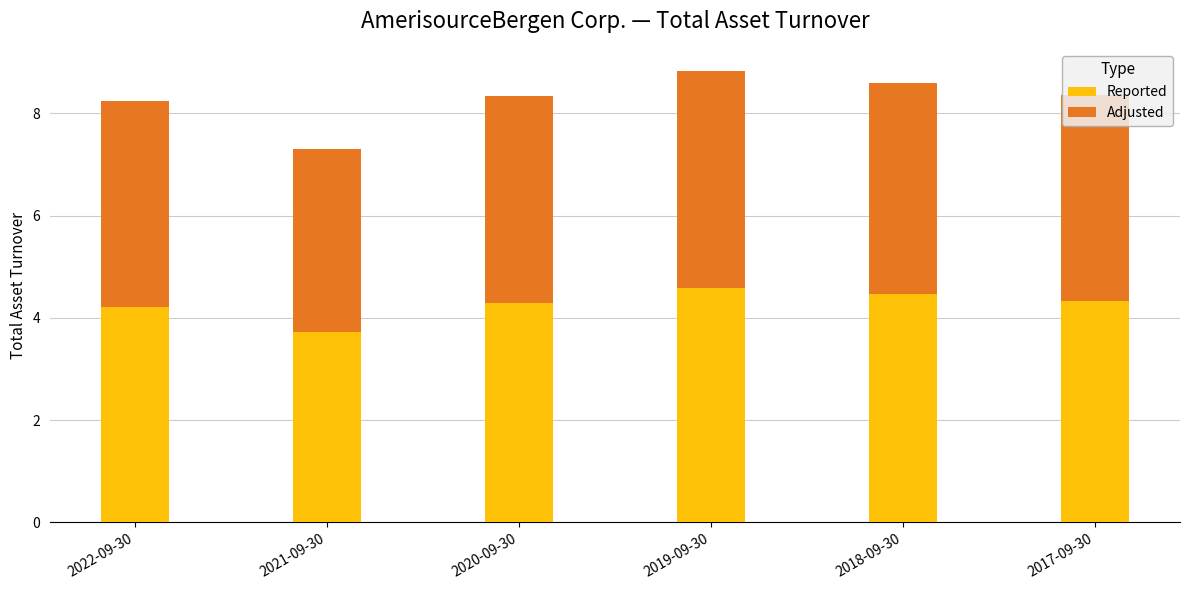

What is the sum of all Reported values?

25.6